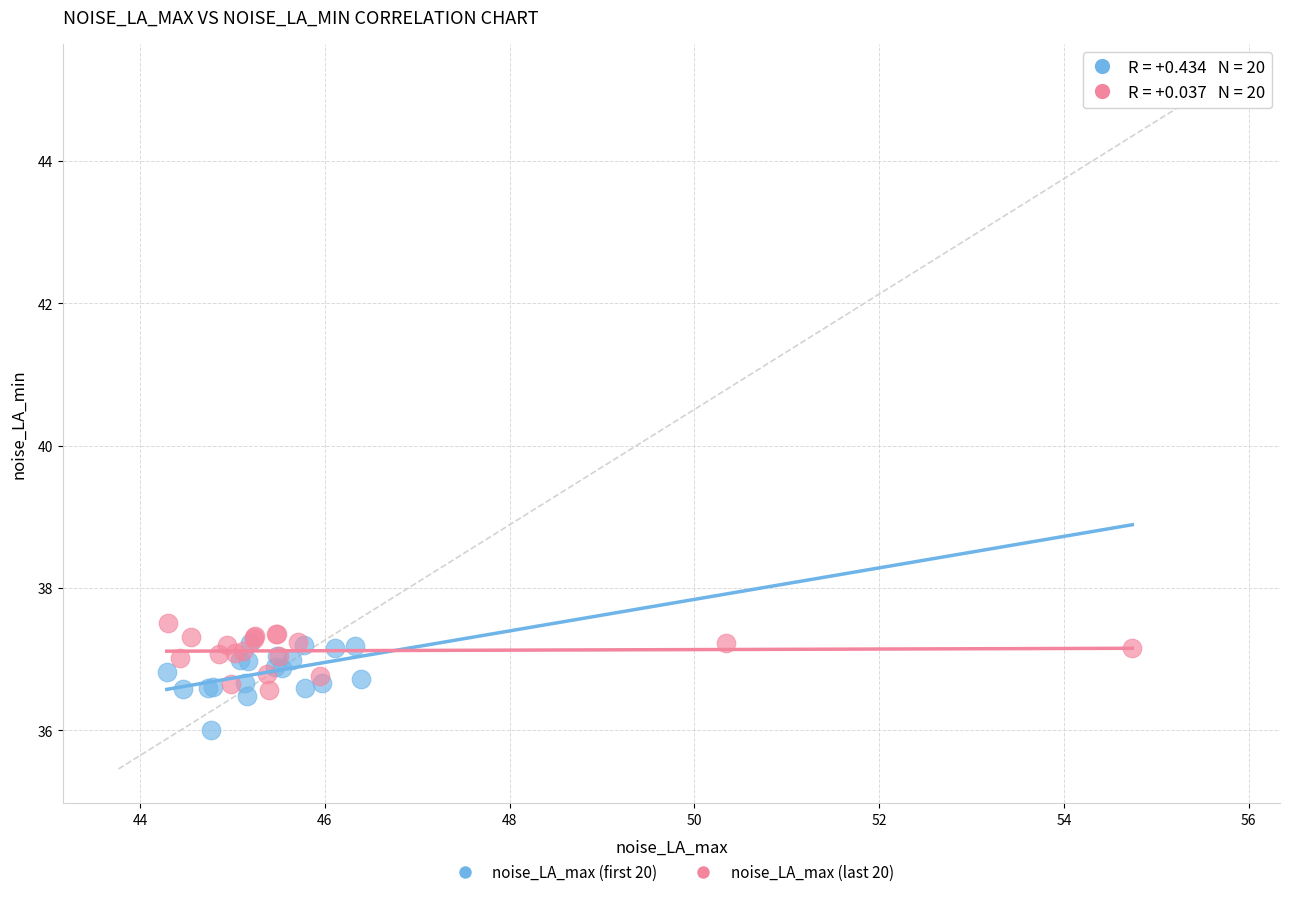

What are all the series names shown in the legend?

noise_LA_max (first 20), noise_LA_max (last 20)